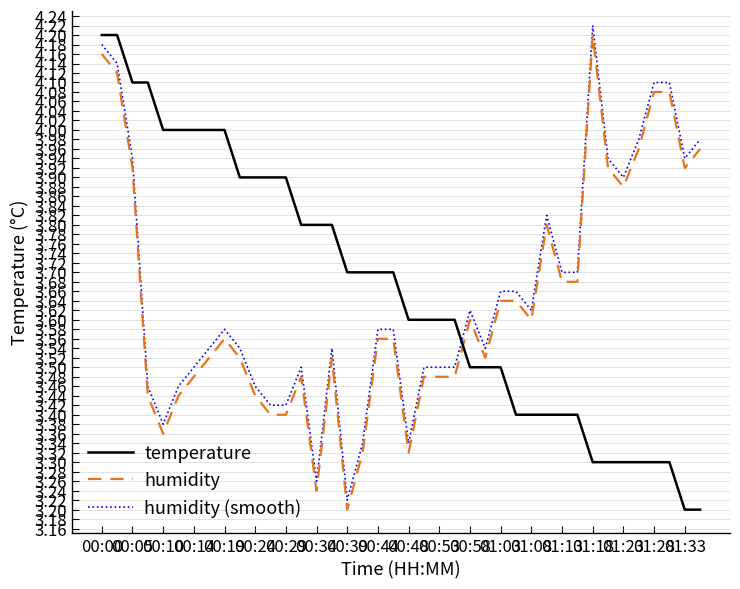

True or false: humidity (smooth) and humidity cross at least once.

False